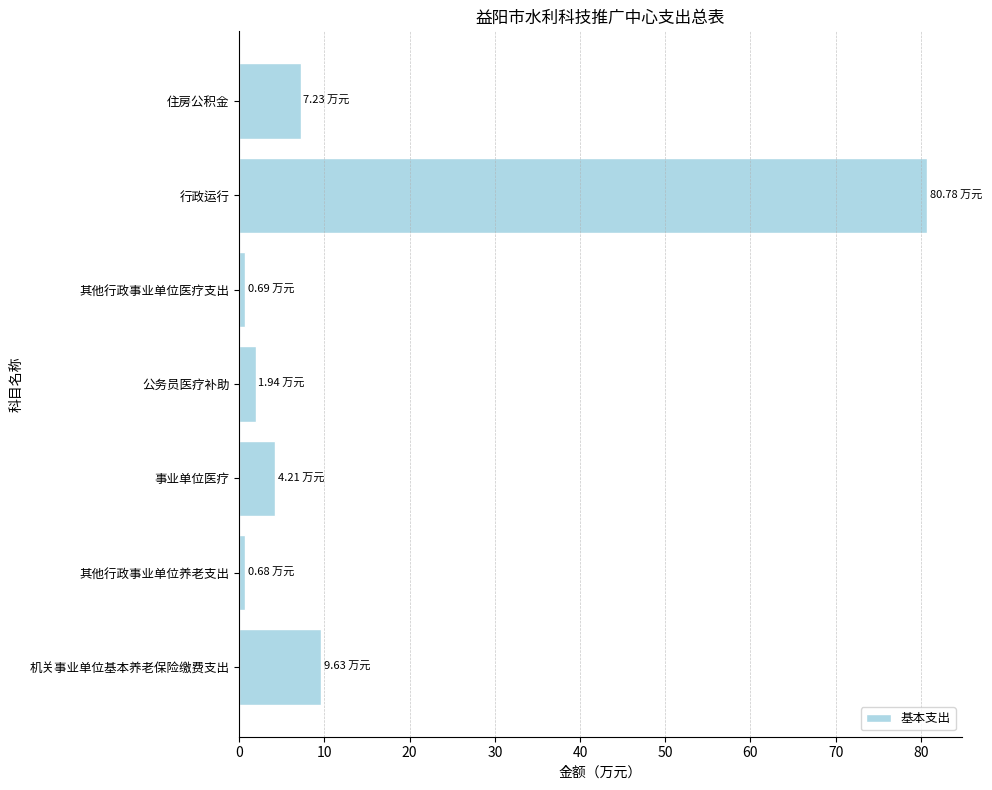

Count the number of values greater than 4.

4